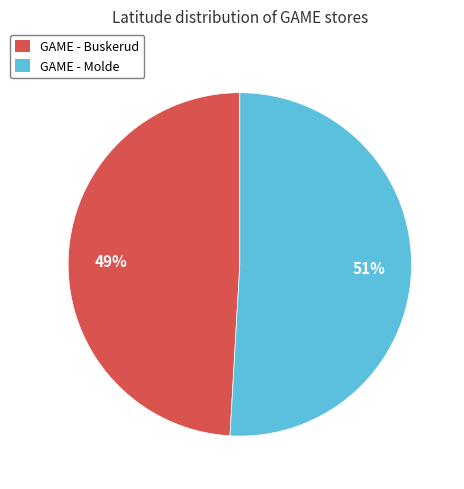

Does GAME - Buskerud represent more than half of the total?

No